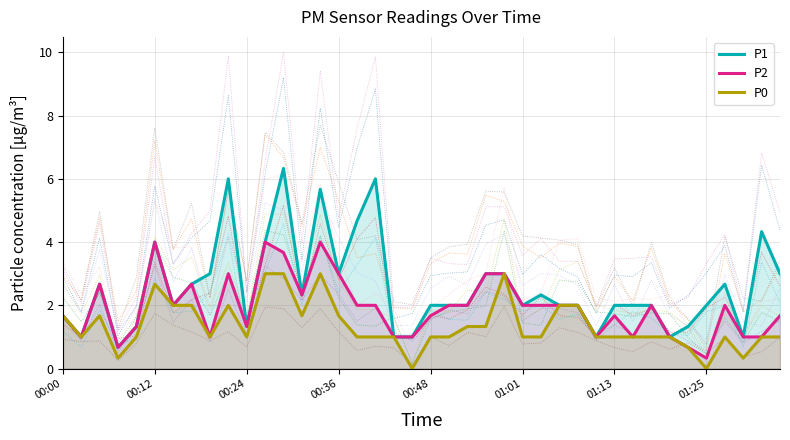

What is the value of the P1 point at the 2nd from the left?

1.0